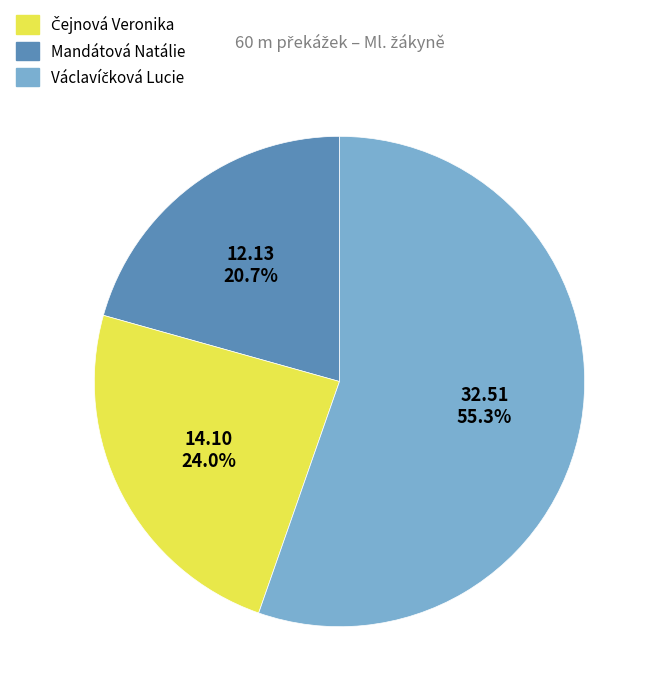

To the nearest percent, what percentage of the pie is Mandátová Natálie?

24%